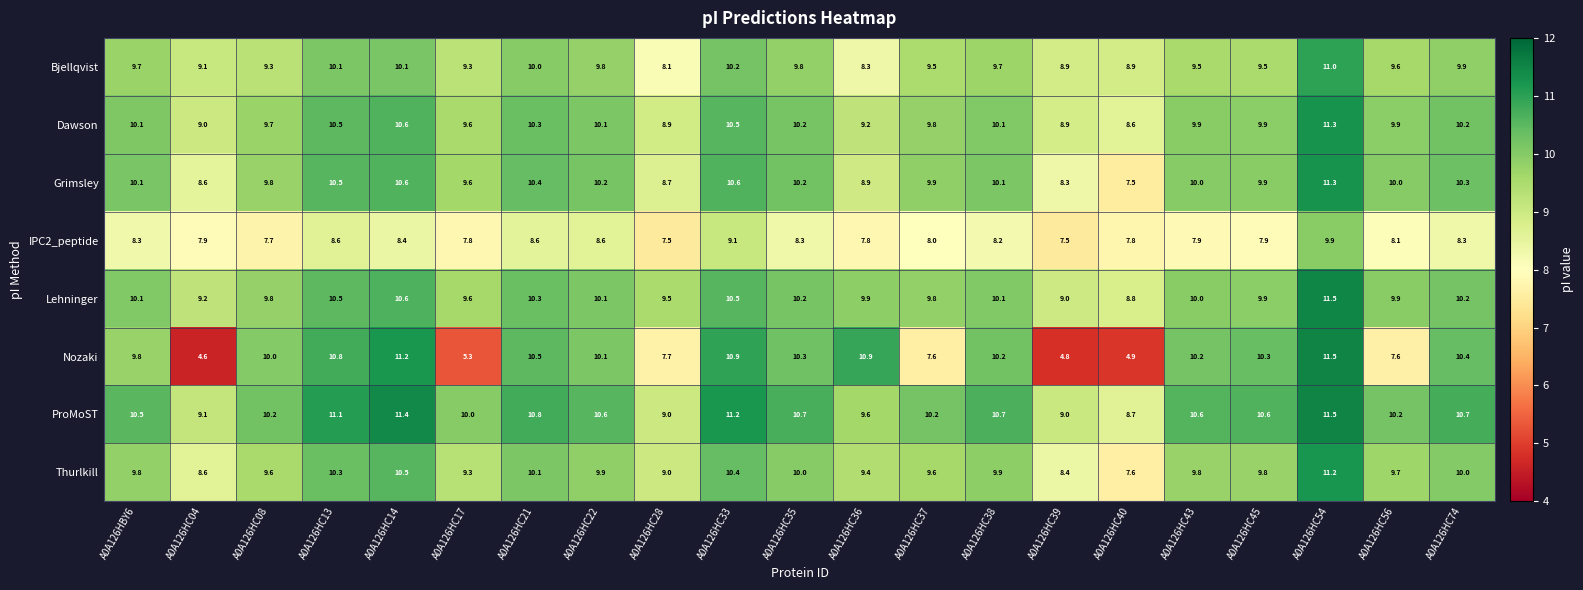

What is the total value across all series at A0A126HC13?

82.4